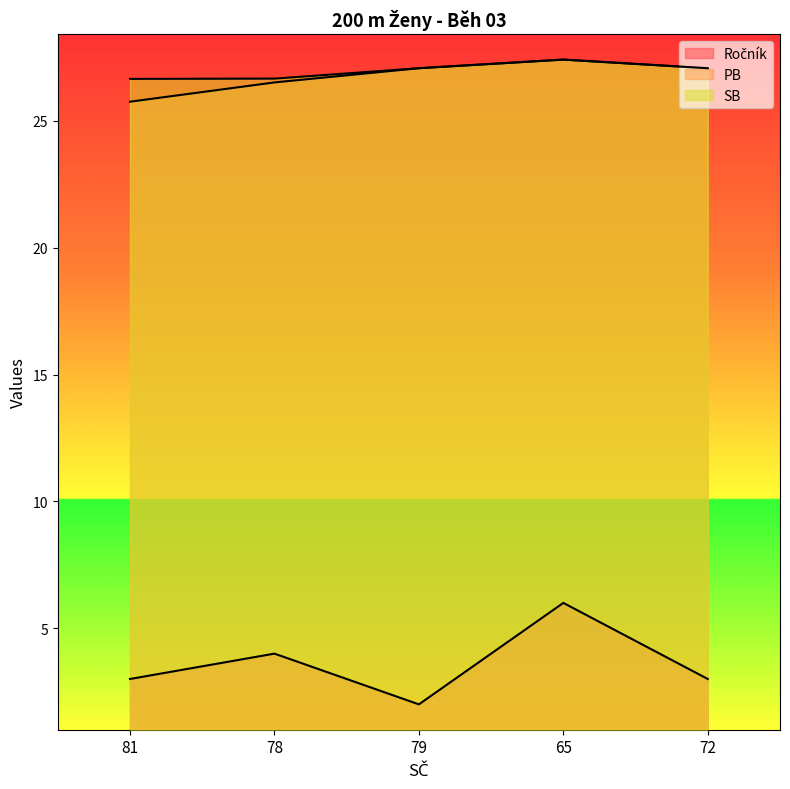

Read the Ročník value at 65.

6.0